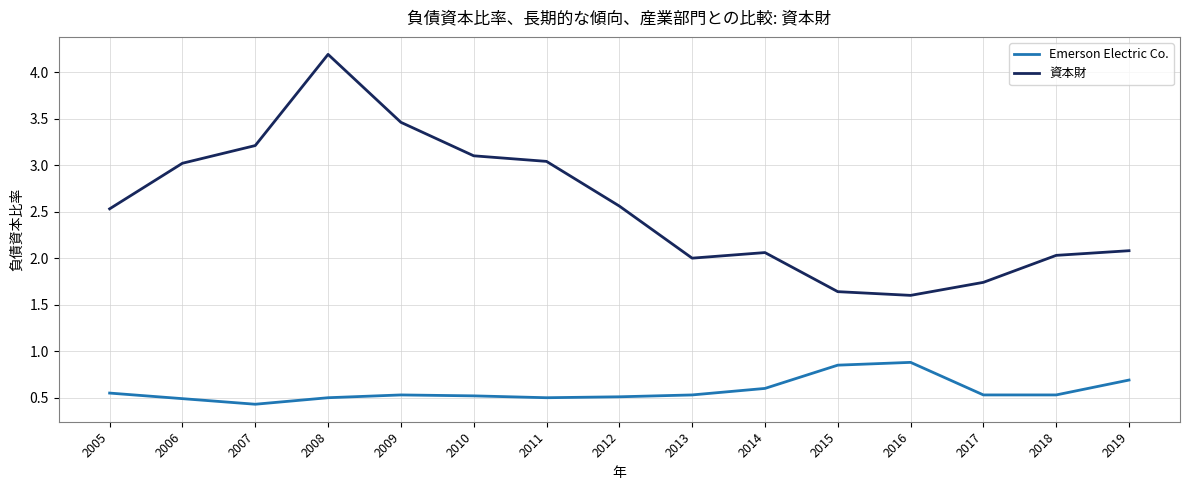

The Emerson Electric Co. series shows 0.5 at 2010. True or false?

True